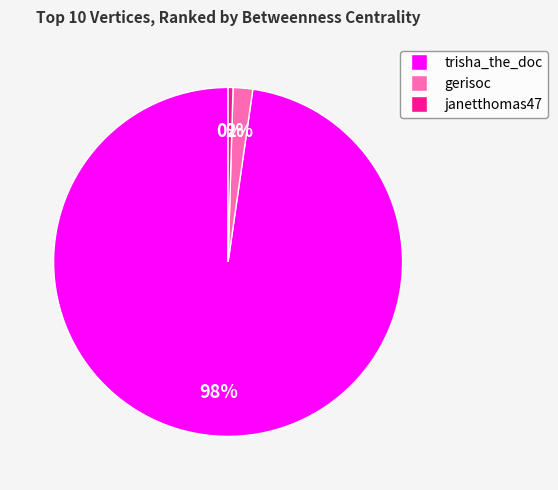

To the nearest percent, what is the average slice percentage?

33%